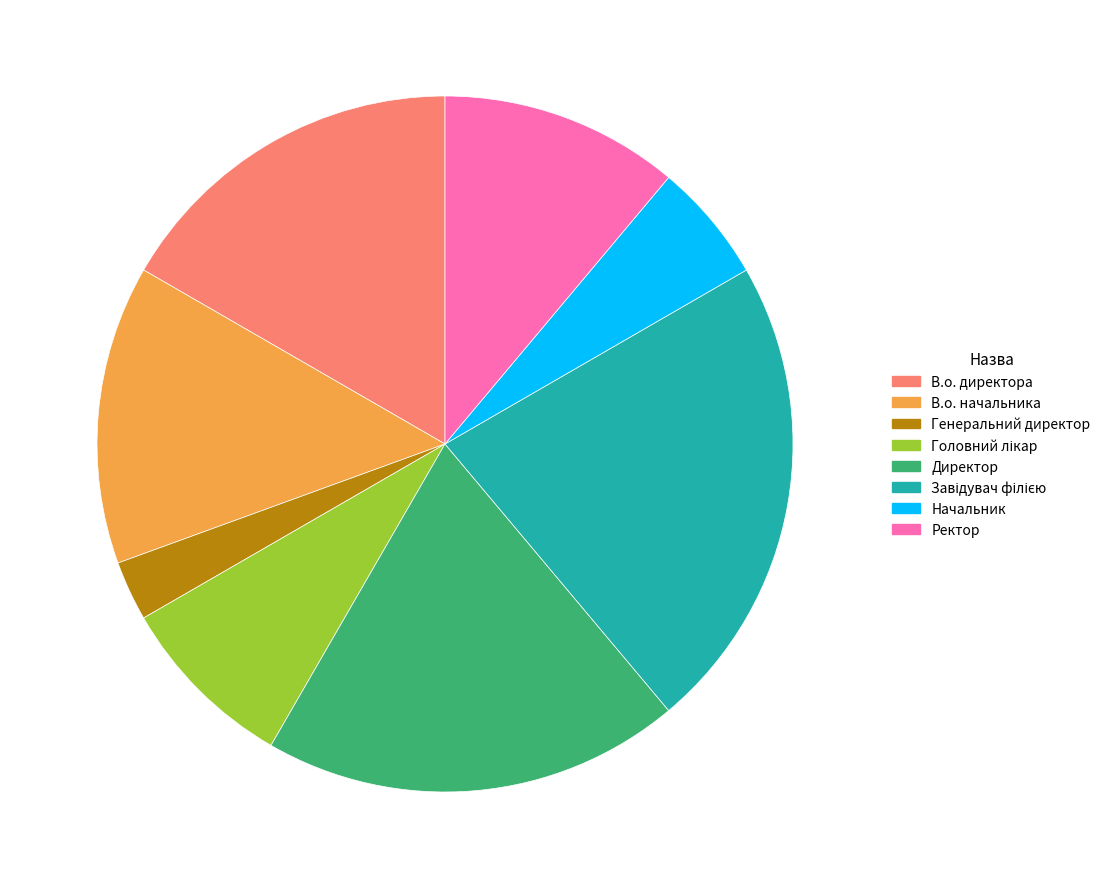

What is the smallest slice in the pie chart?

Генеральний директор